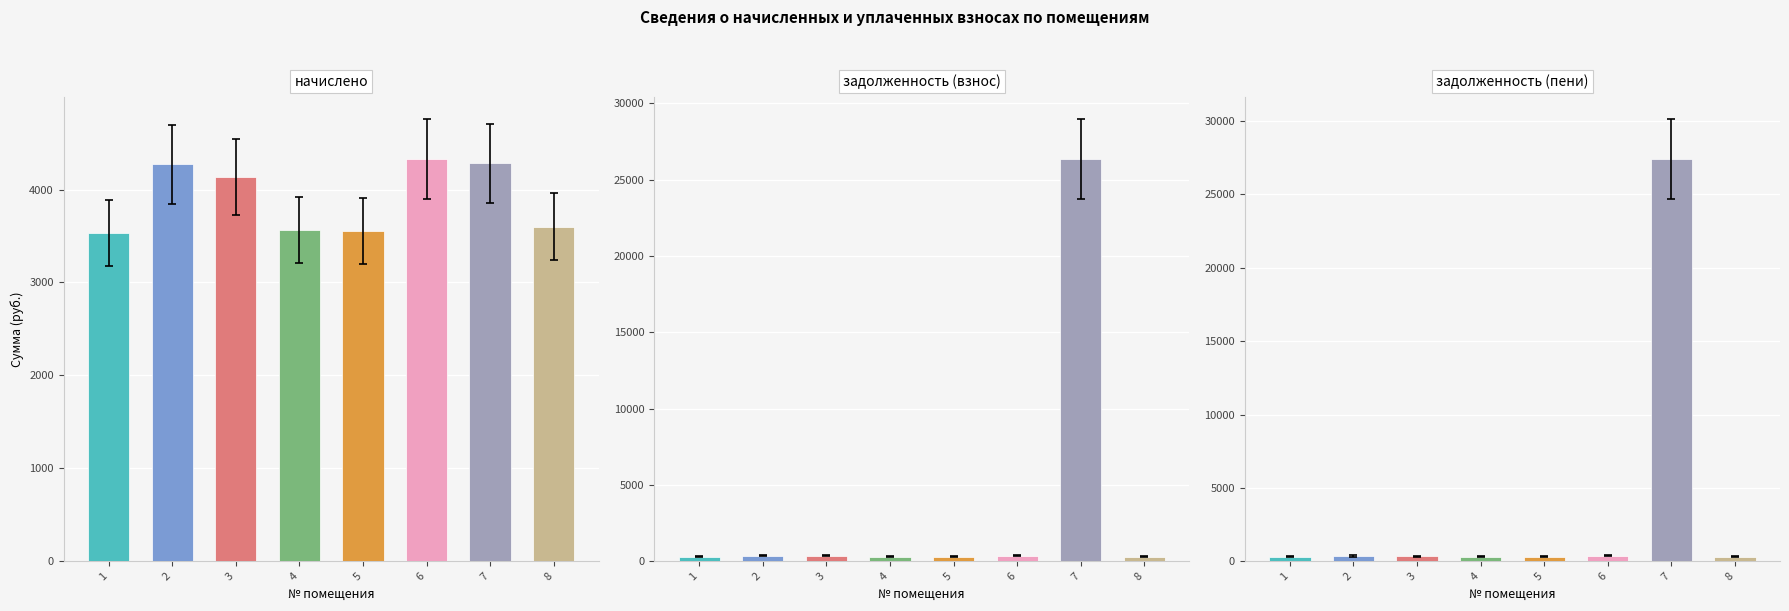

How many values in the начислено series exceed 4133?

4